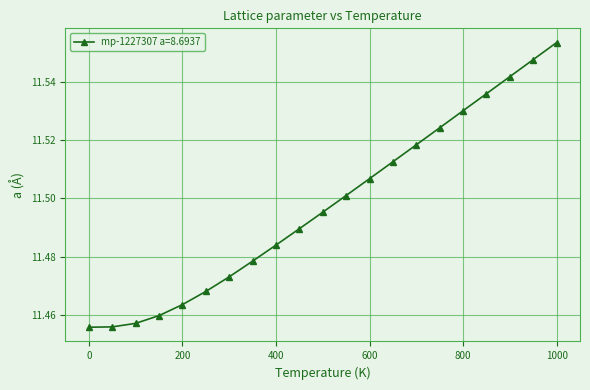

What is the sum of all values?

241.5